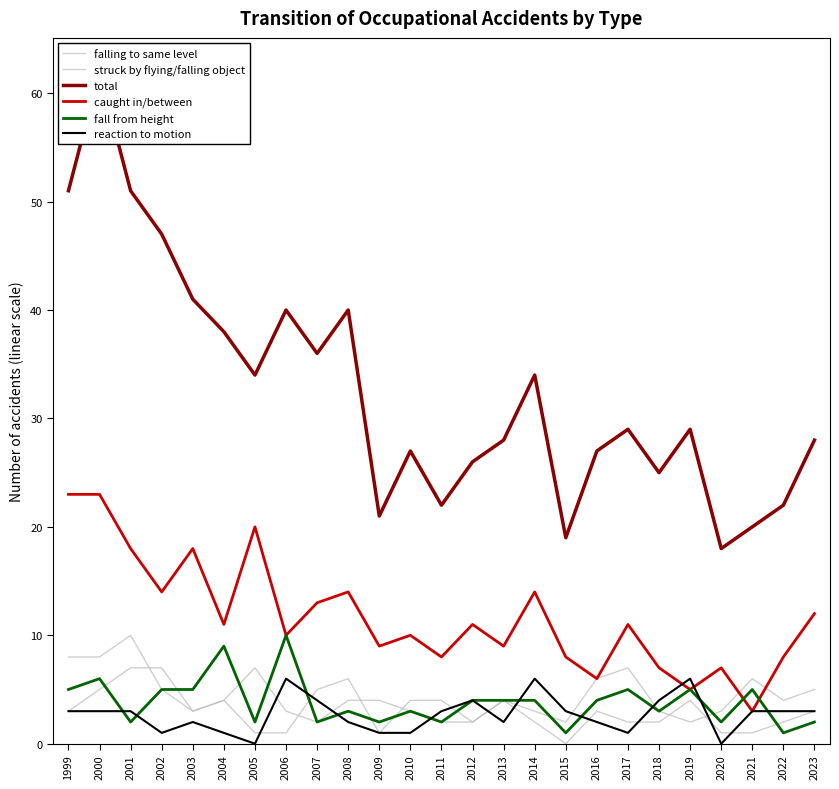

Rank the series by their maximum value, from highest to lowest.

total, caught in/between, struck by flying/falling object, fall from height, falling to same level, reaction to motion